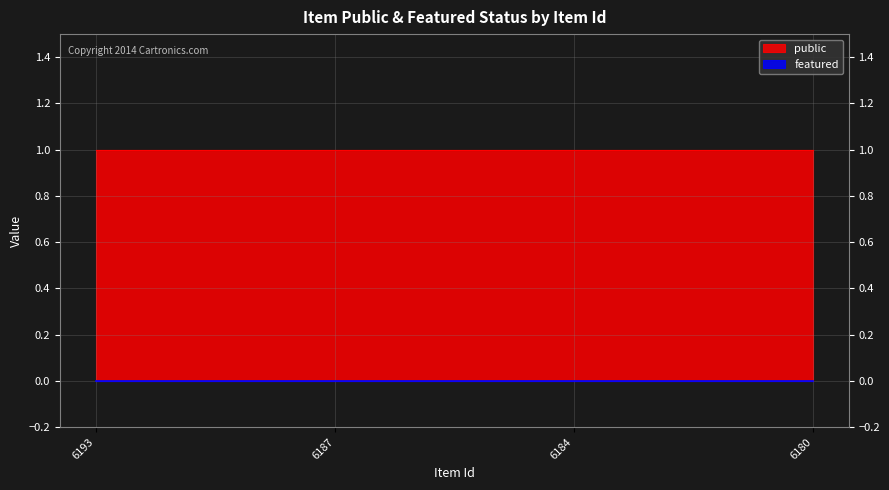

Which category has the highest value in the public series?

6193